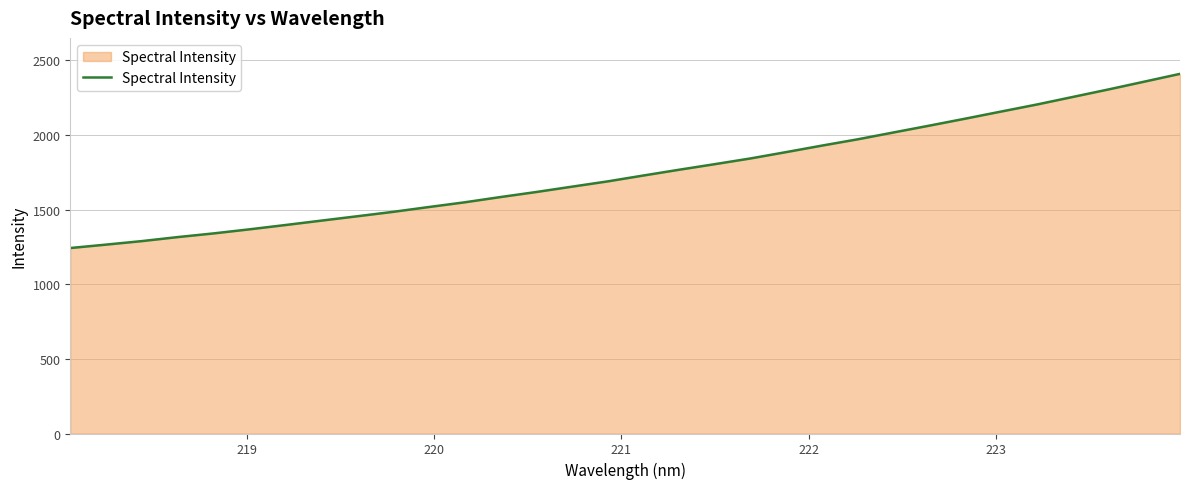

What is the difference between the maximum and minimum values?

1166.7